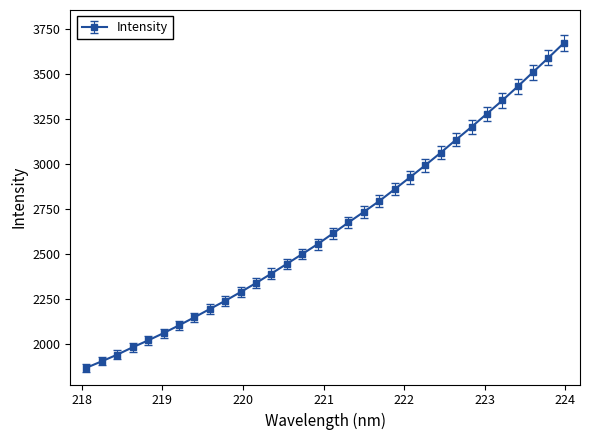

What is the greatest value displayed?

3673.9